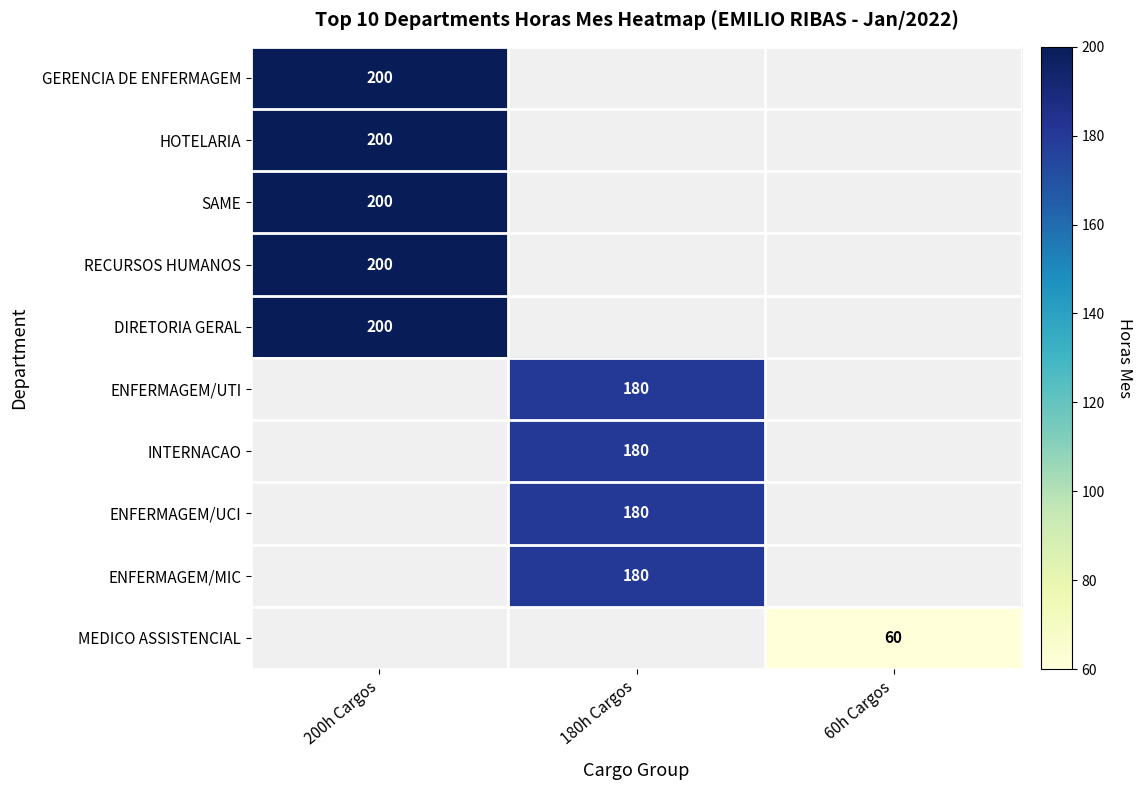

Is it true that HOTELARIA equals 200 at 200h Cargos?

True